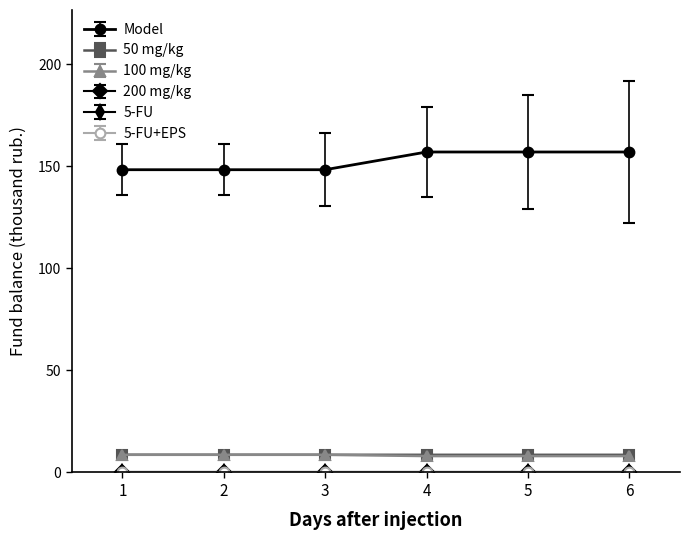

Read the 50 mg/kg value at 5.

8.7